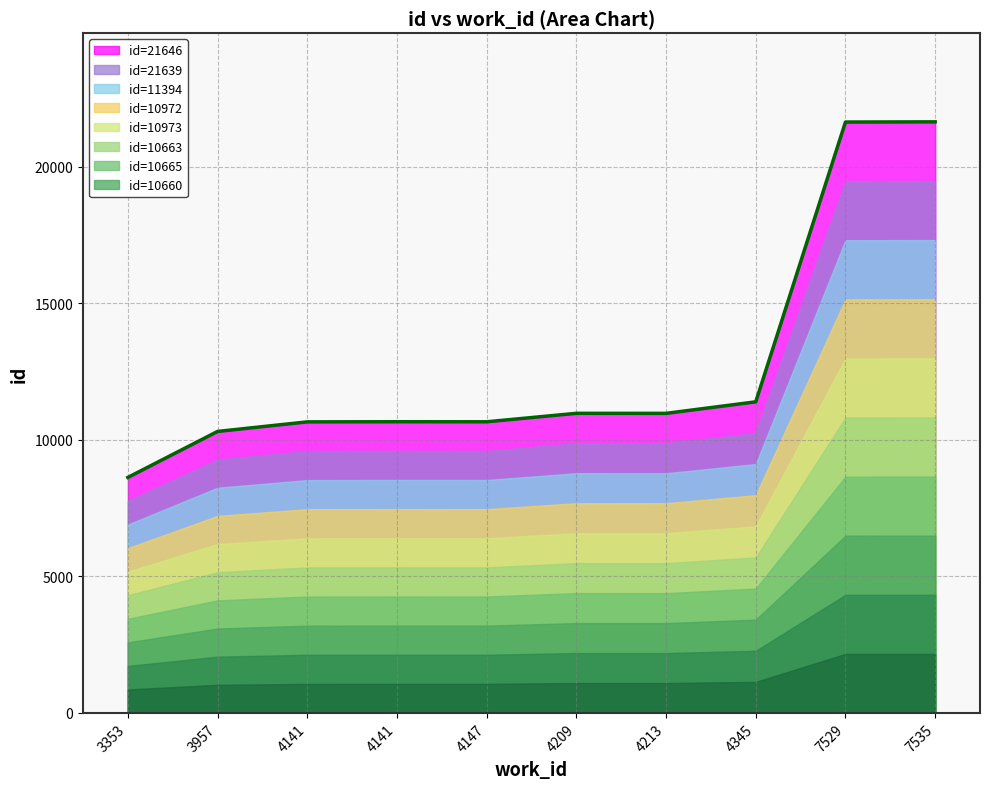

Which label corresponds to the smallest value in the chart?

3353